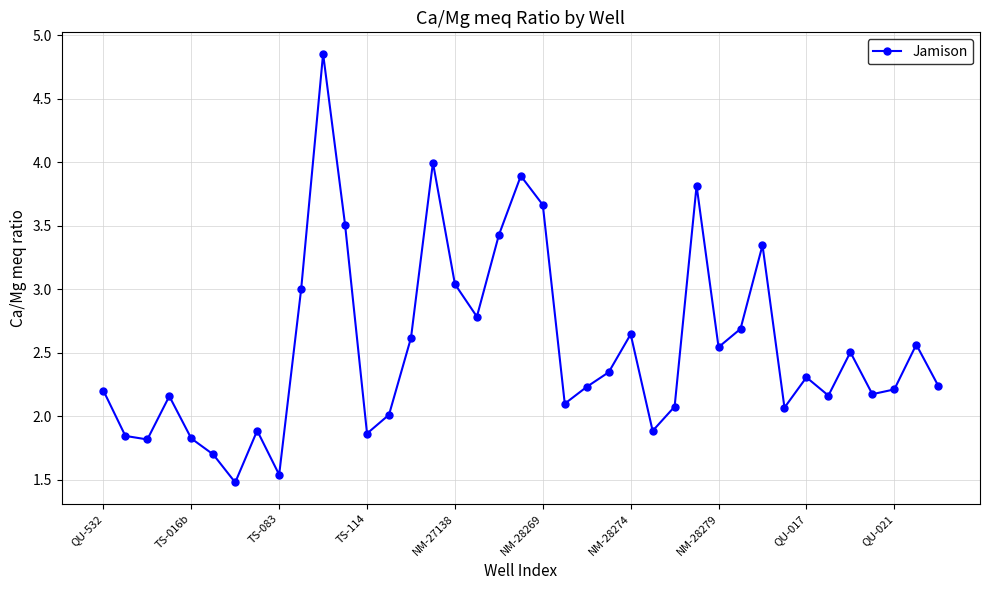

True or false: the data has more than 2 interior local peaks.

True